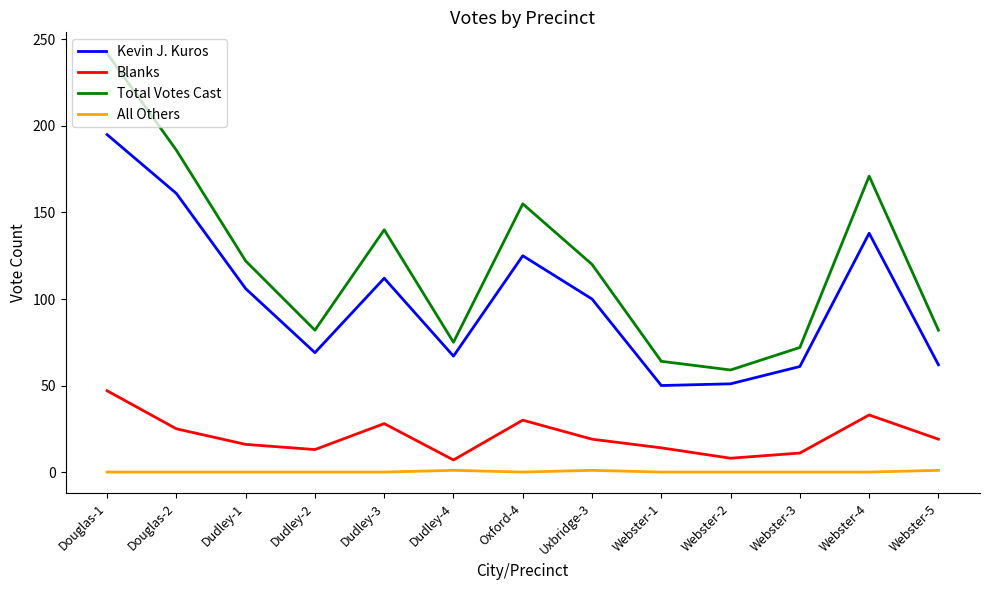

True or false: Blanks and Total Votes Cast intersect in this chart.

False